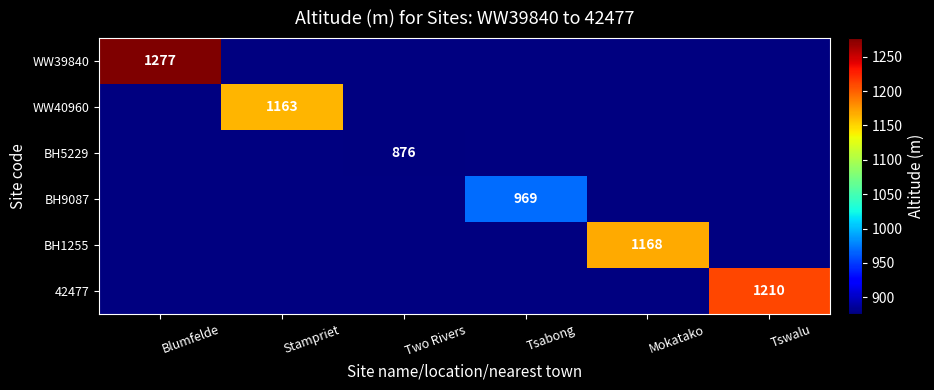

The WW39840 series shows 1277 at Blumfelde. True or false?

True